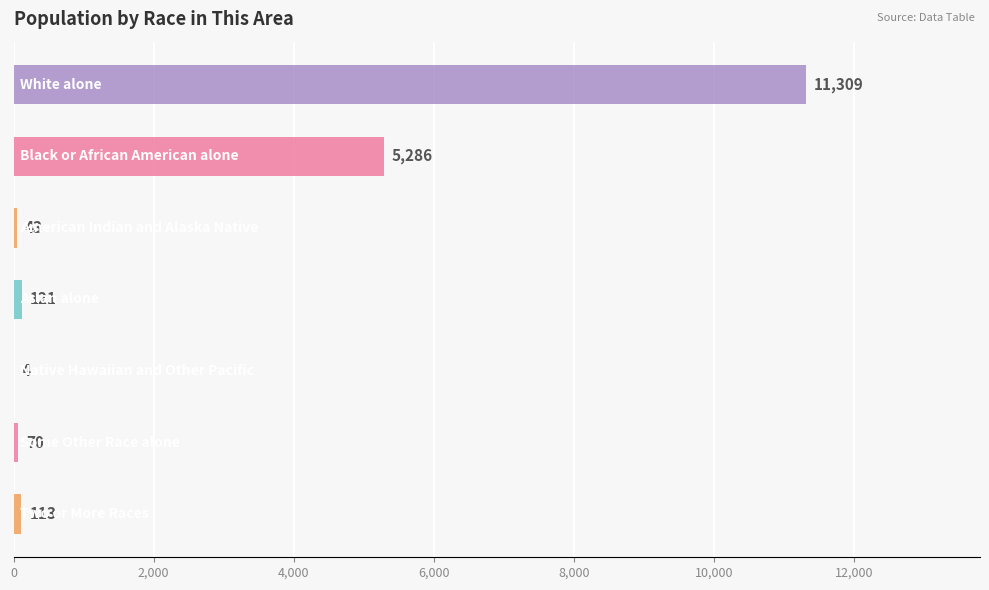

What is the sum of all values?

16946